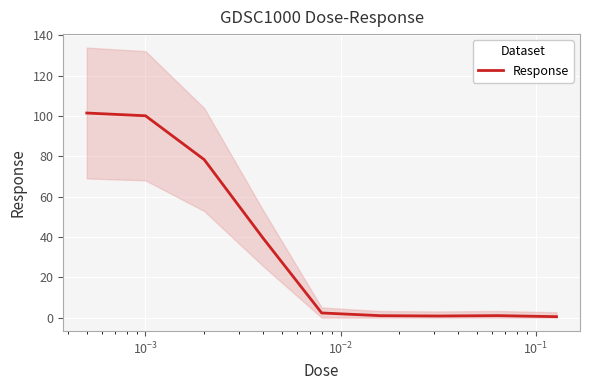

Is this an area chart (filled region under the line)?

No